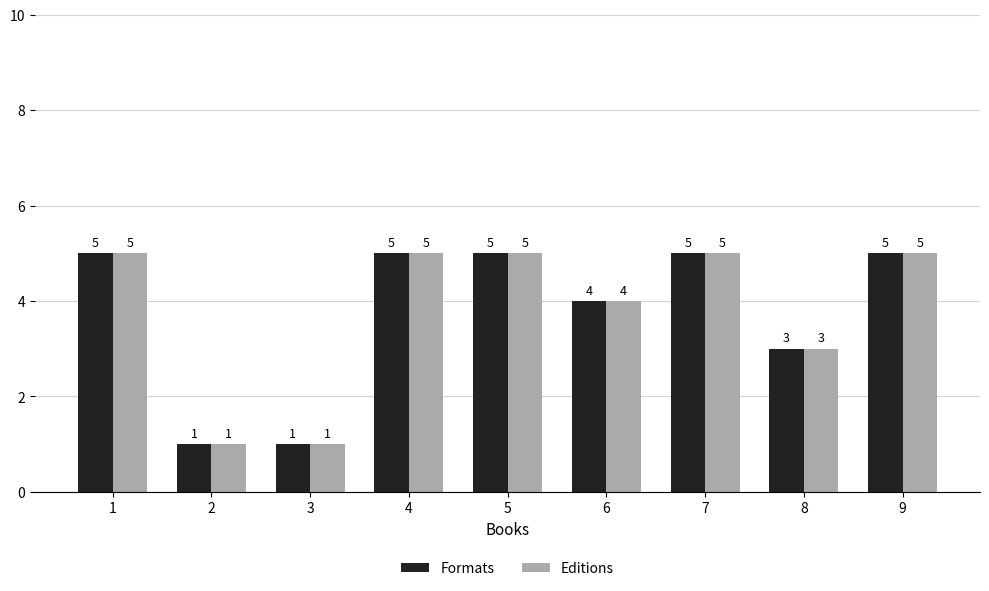

Where is Editions nearest to the value 3?

8